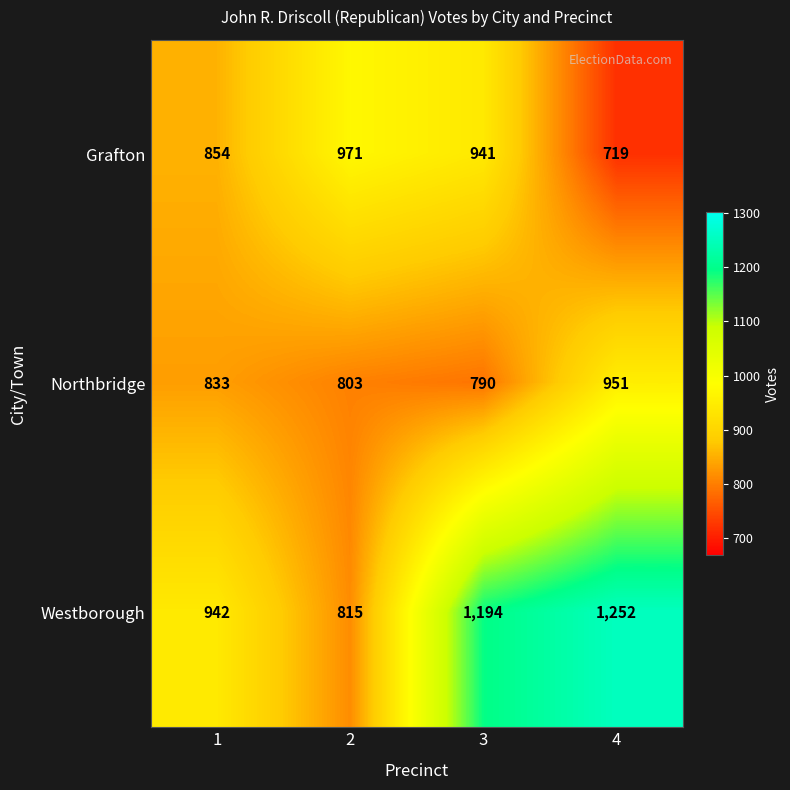

What is the spread (max minus min) of values at 3?

404